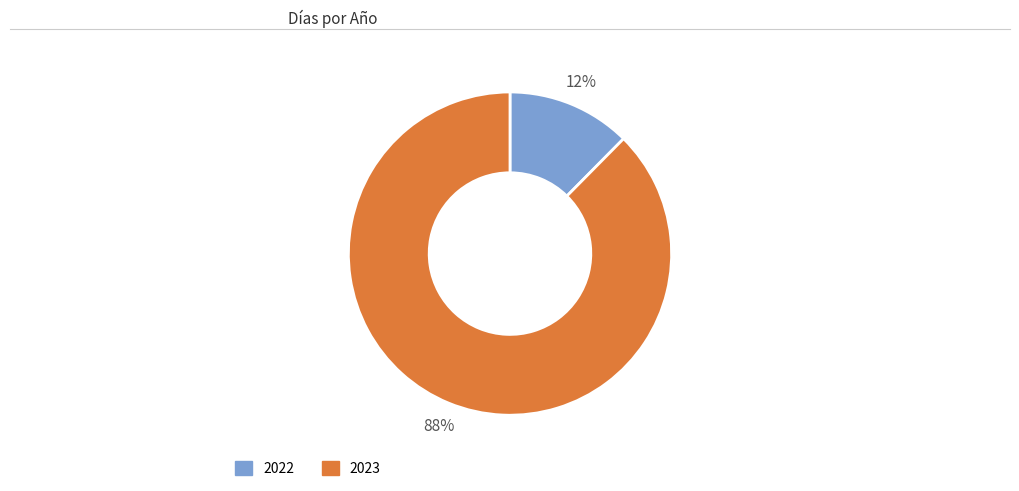

Which category has the smallest portion of the pie?

2022